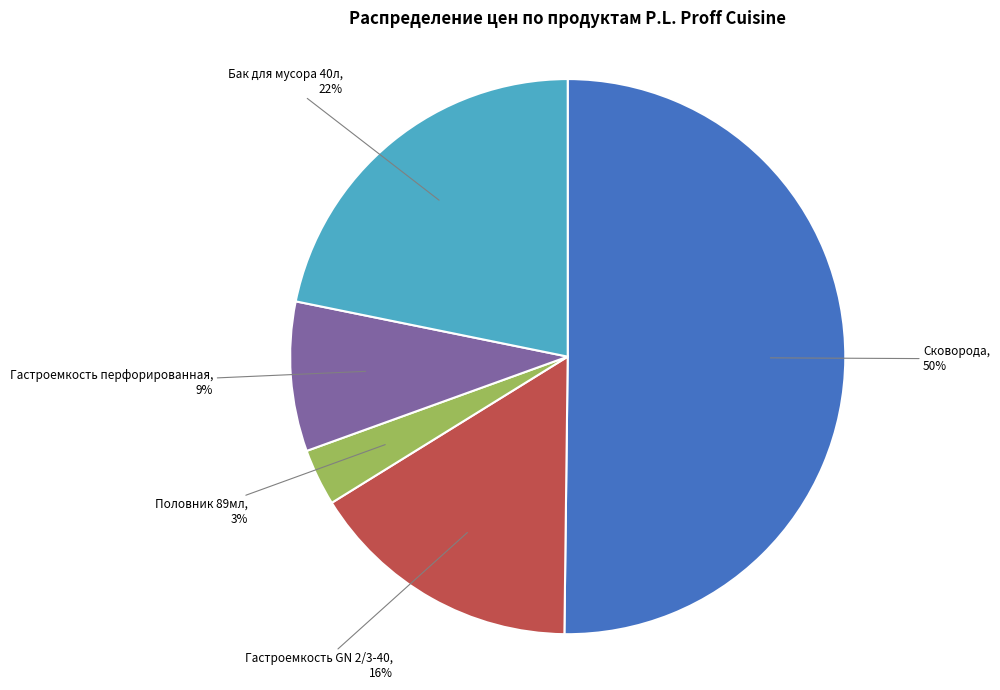

To the nearest percent, what is the average slice percentage?

20%